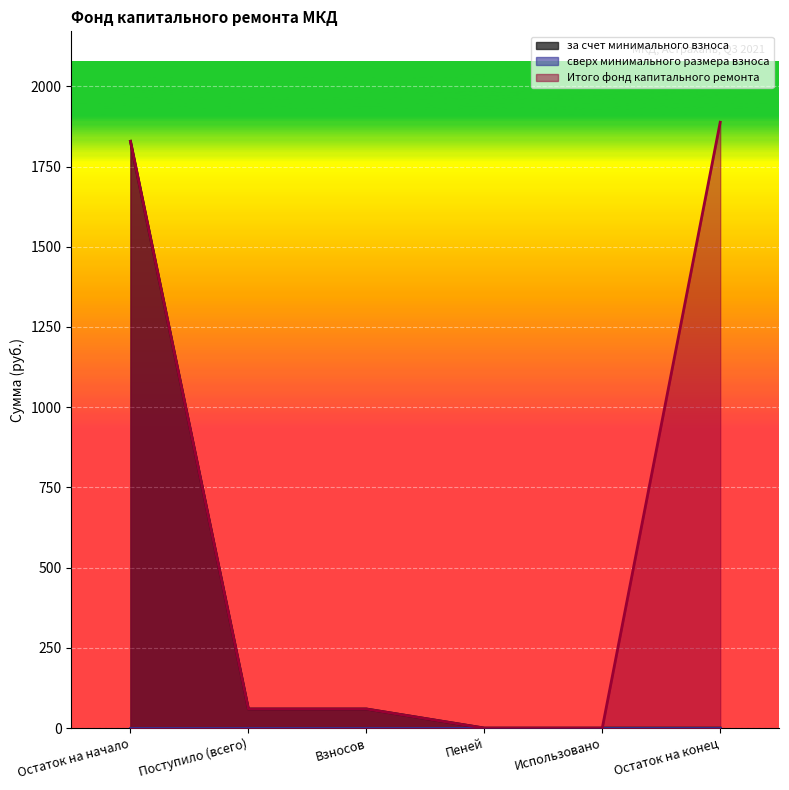

True or false: за счет минимального взноса and Итого фонд капитального ремонта intersect in this chart.

False